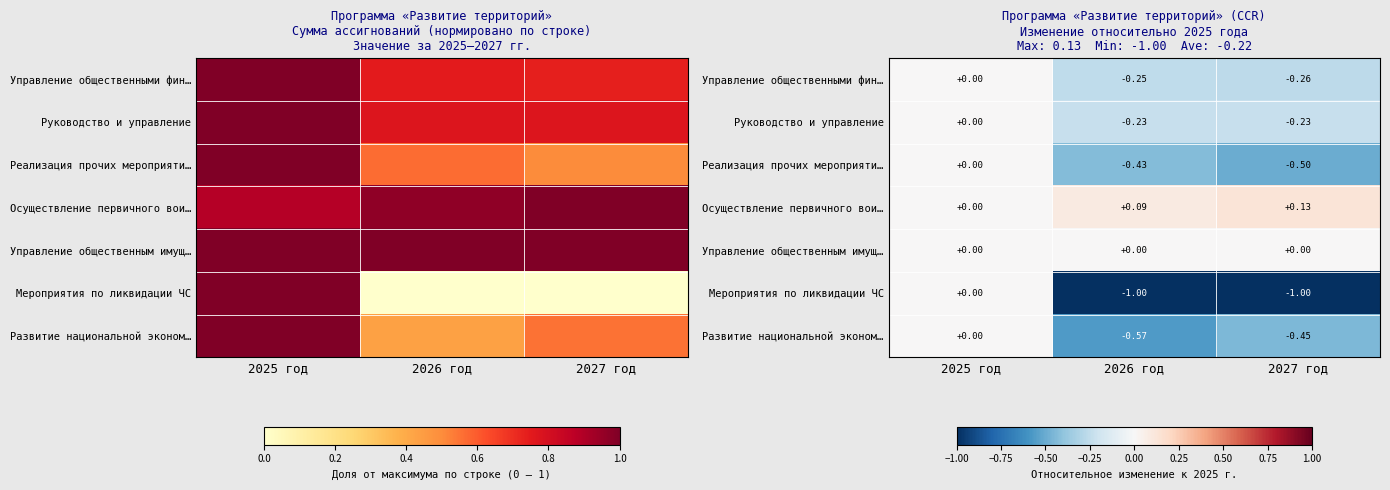

Which series has the largest range (max minus min)?

Мероприятия по ликвидации ЧС